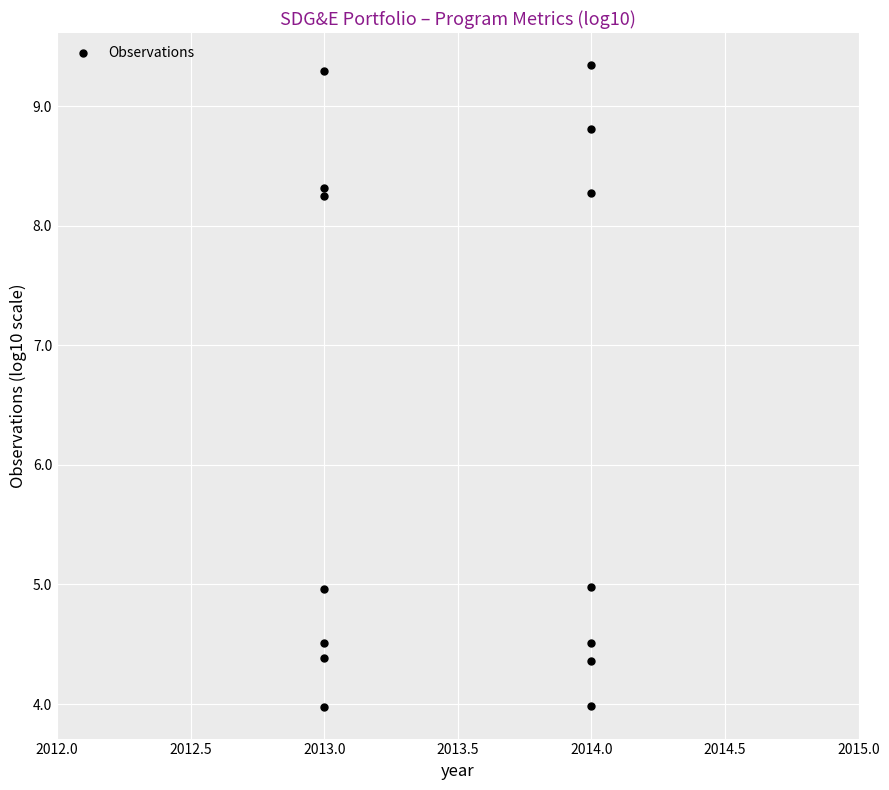

What is the range of Y values (max minus min)?

5.4